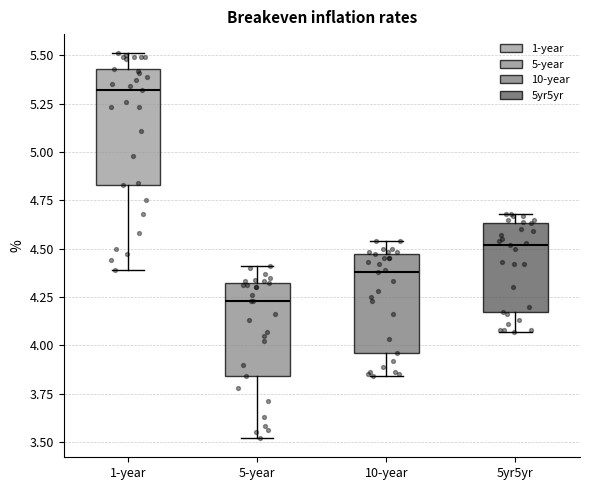

Where does the lower whisker of the box for 10-year end on the y-axis? The values are not printed on the chart, so give them approximately, as read against the axis.

3.85